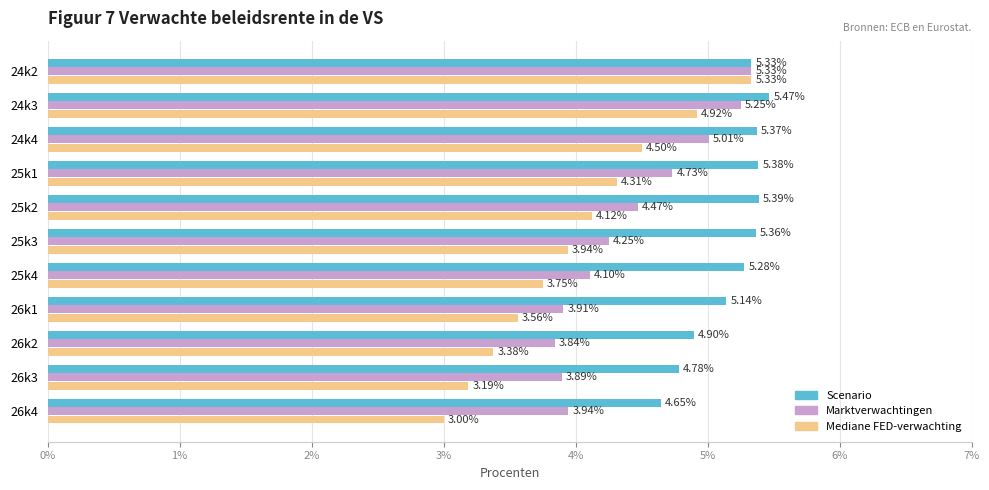

What is the average value of the Mediane FED-verwachting series?

4.0